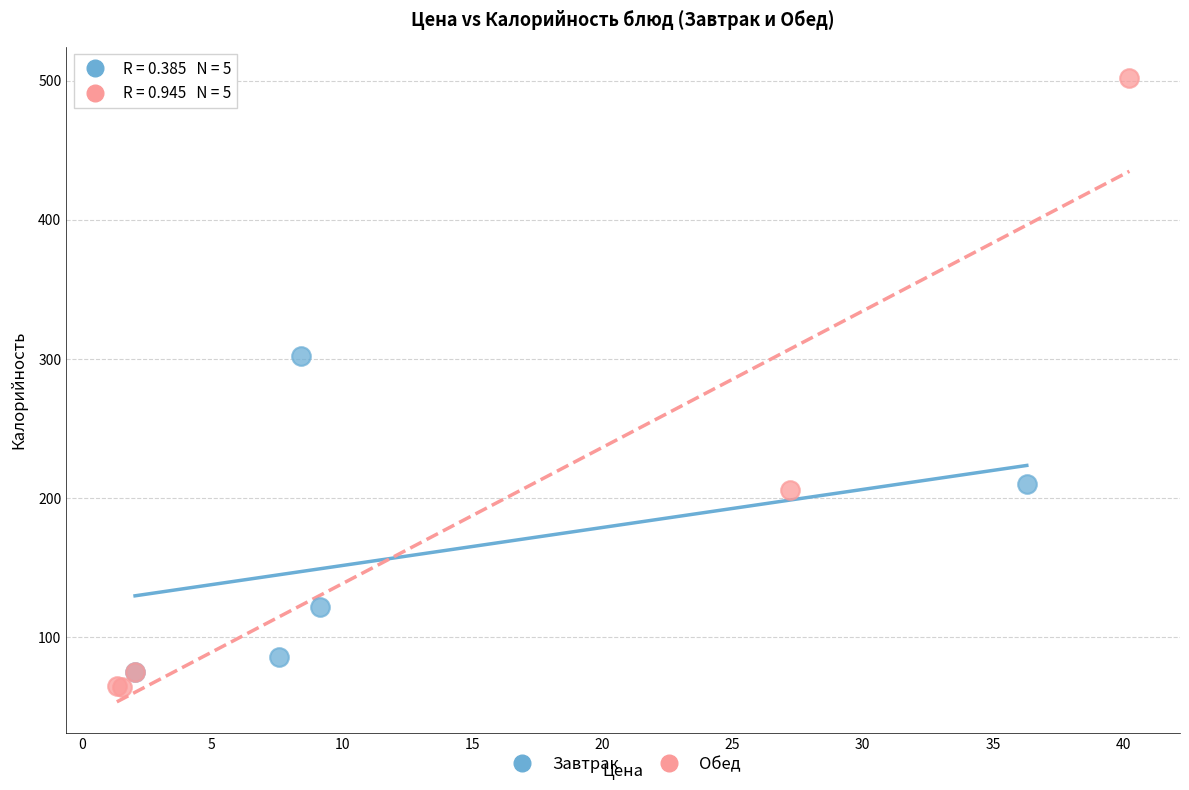

Which series contains the highest Y value?

Обед